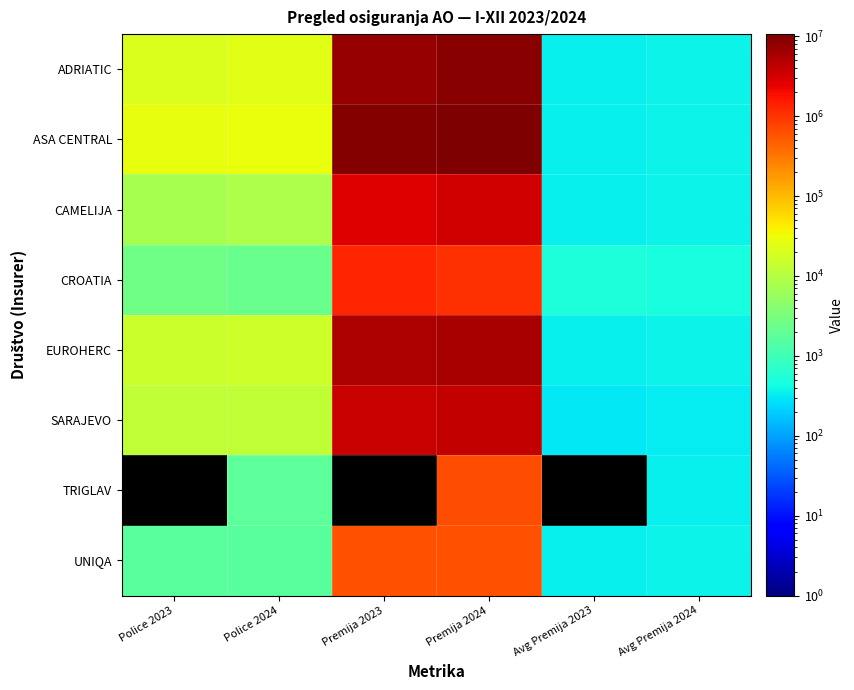

Which has a higher value, Premija 2024 or Premija 2023?

Premija 2024